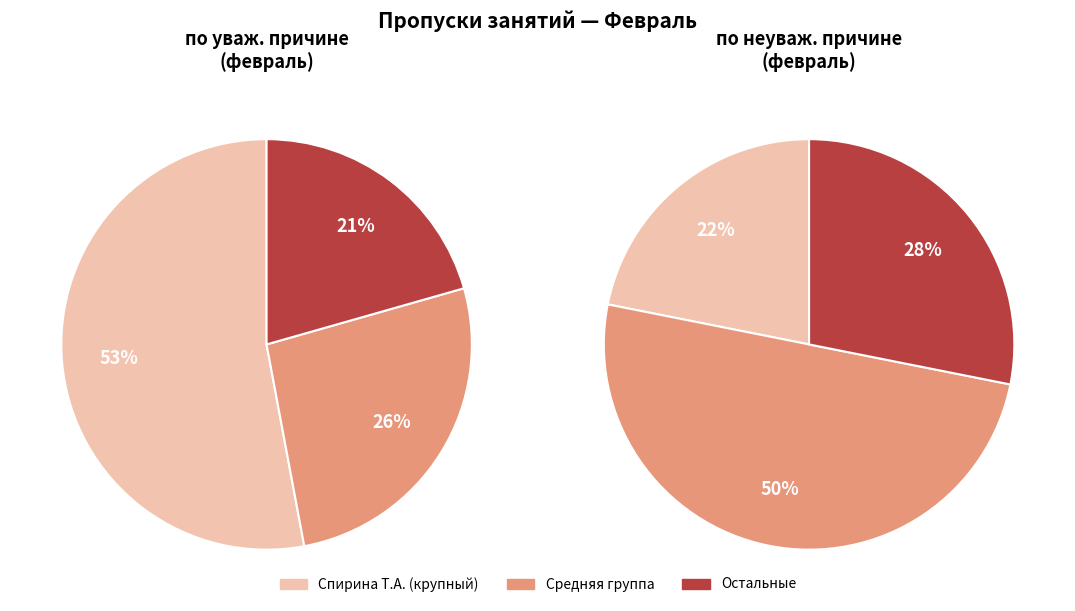

Rank the series by their average value, from highest to lowest.

по уваж. причине, по неуваж. причине